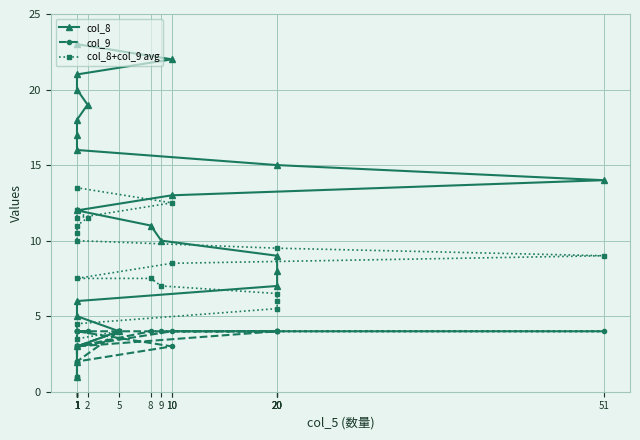

What is the spread (max minus min) of values at 2?

15.0